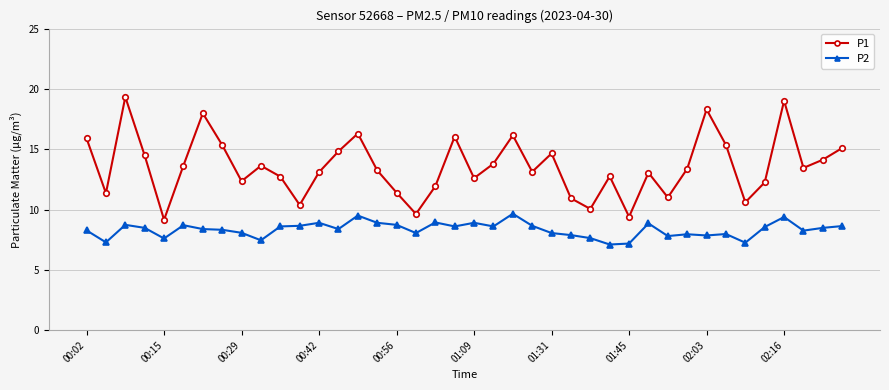

Which series has the largest total across all categories?

P1